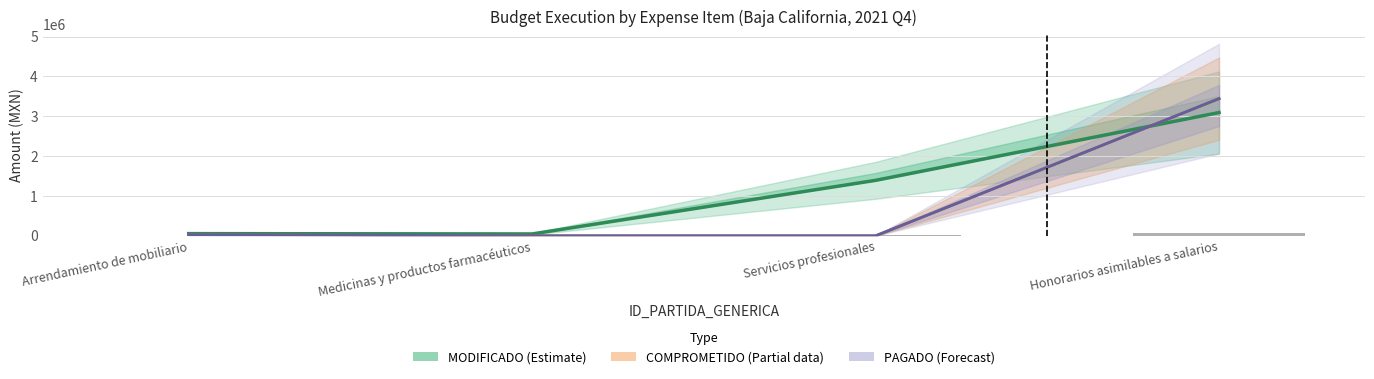

Does the chart contain any negative values?

No